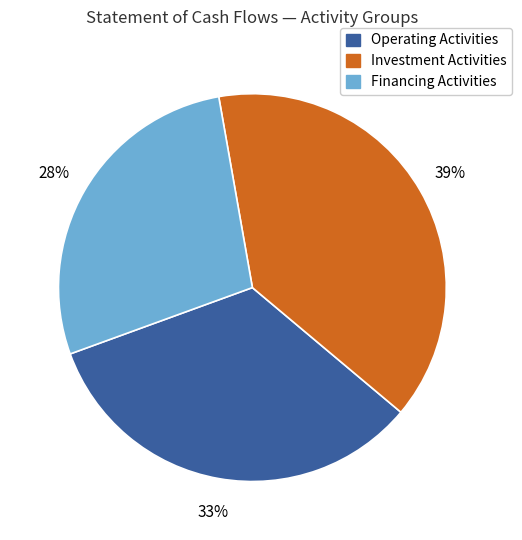

True or false: Financing Activities accounts for 35% of the total.

False